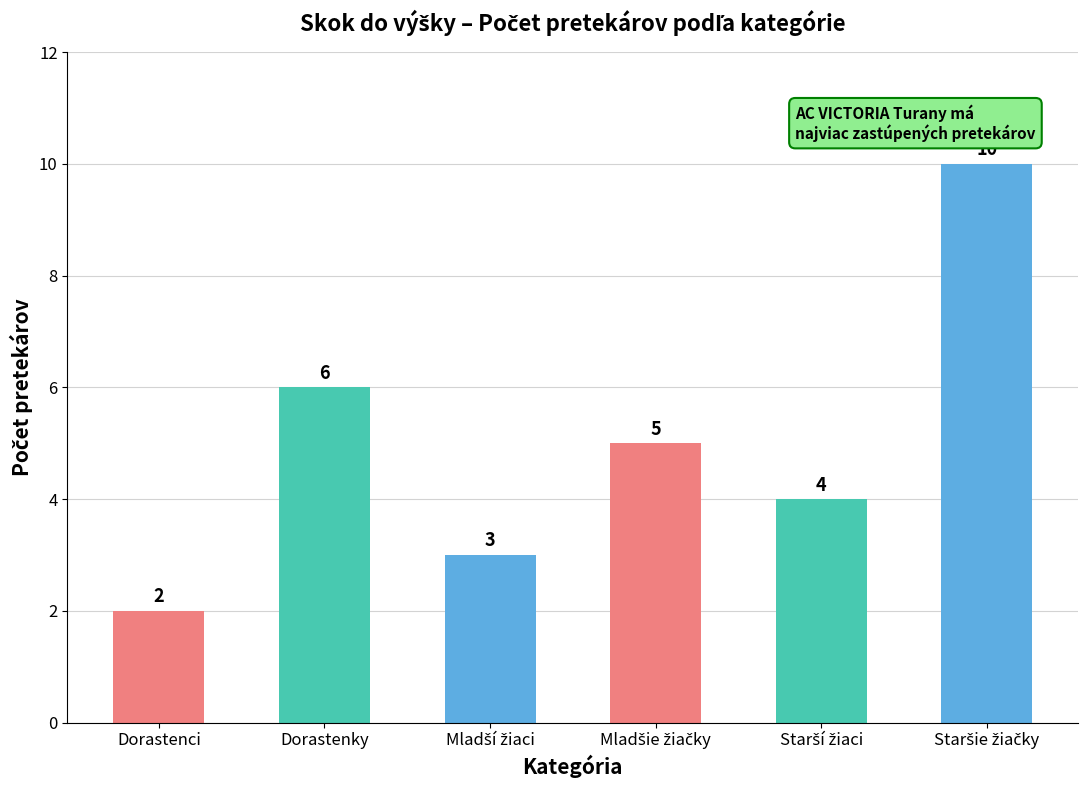

The chart shows a value of 2 at Dorastenci. True or false?

True